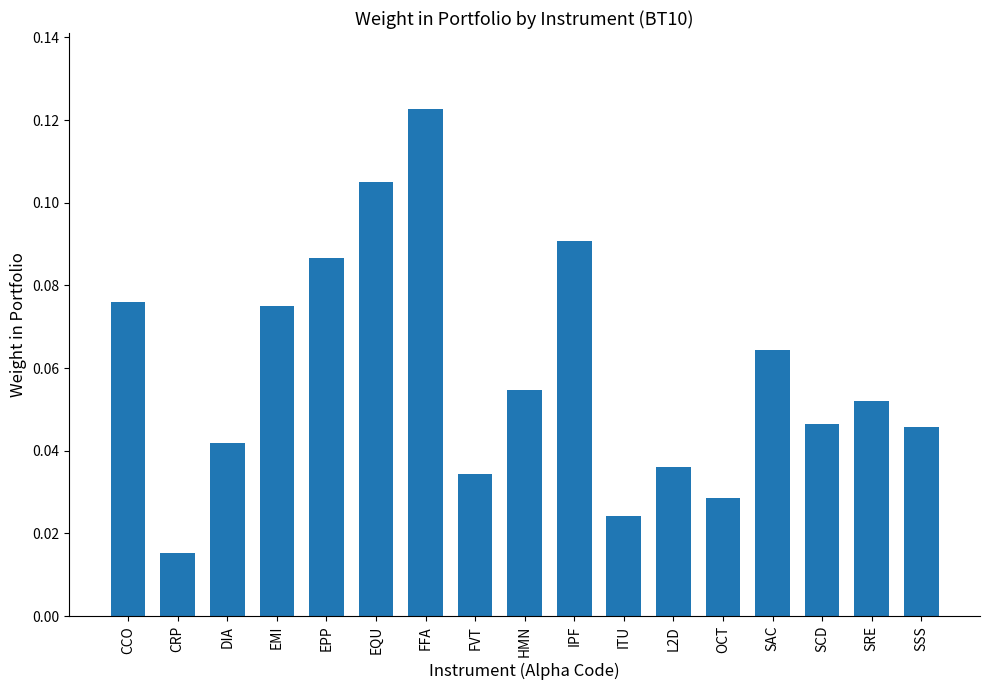

What is the sum of all values?

1.0